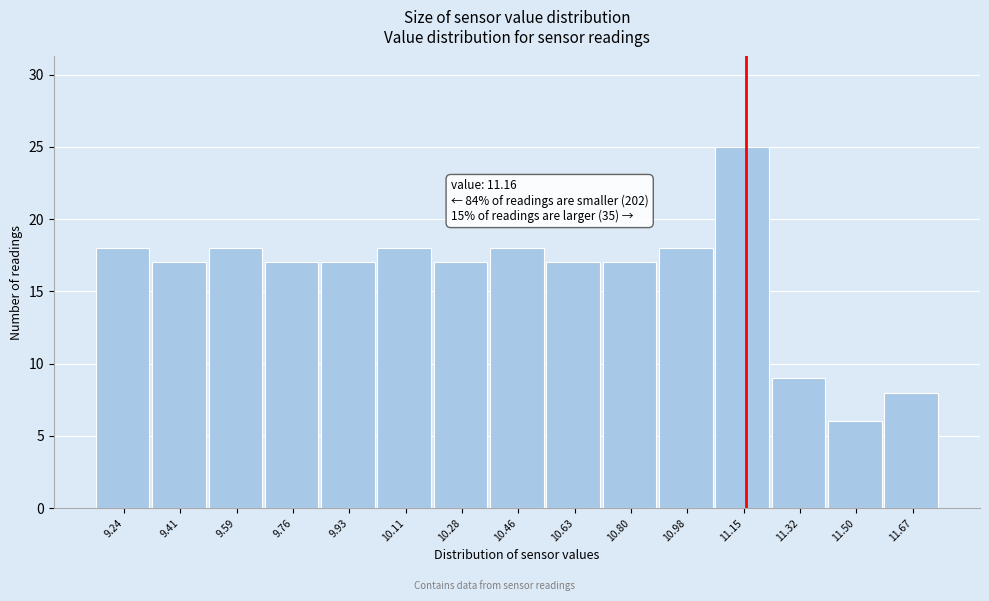

Which range on the x-axis has the tallest bar?

11.064 to 11.238